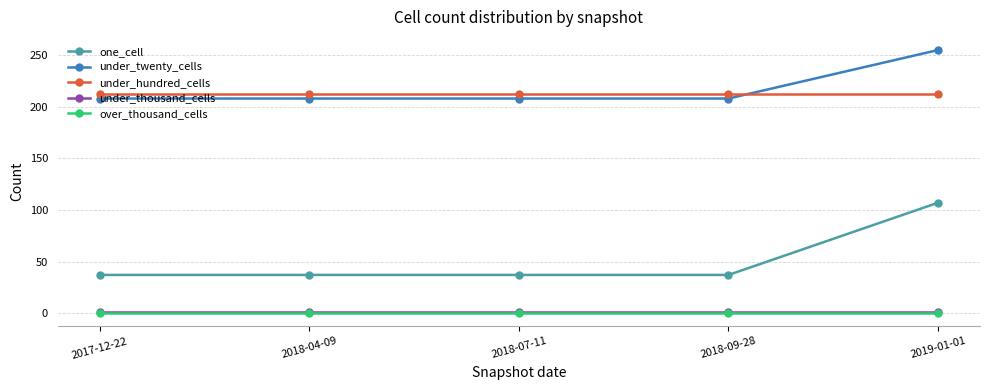

What is the label of the 5th point from the right?

2017-12-22